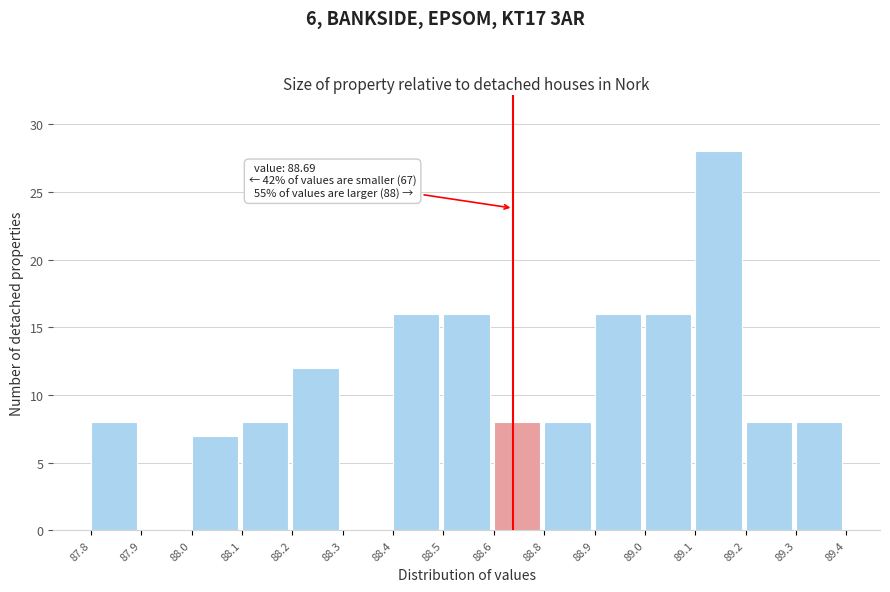

Reading left to right, extract all data points from this chart.

87.8=8	87.9=0	88.0=7	88.1=8	88.2=12	88.3=0	88.4=16	88.5=16	88.6=8	88.8=8	88.9=16	89.0=16	89.1=28	89.2=8	89.3=8